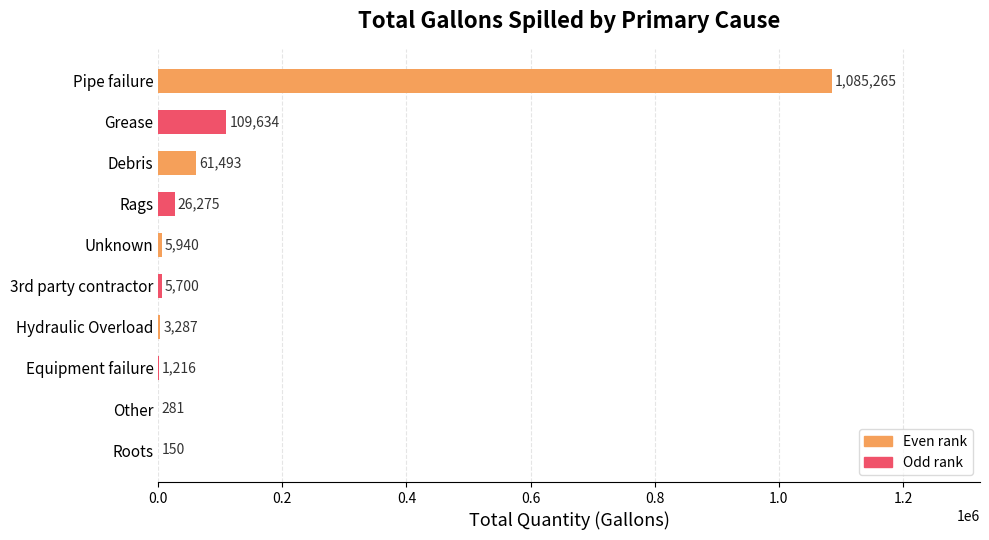

Reading bottom to top, what are all the values shown in this chart?

Roots=150	Other=281	Equipment failure=1216	Hydraulic Overload=3287	3rd party contractor=5700	Unknown=5940	Rags=26275	Debris=61493	Grease=109634	Pipe failure=1085265